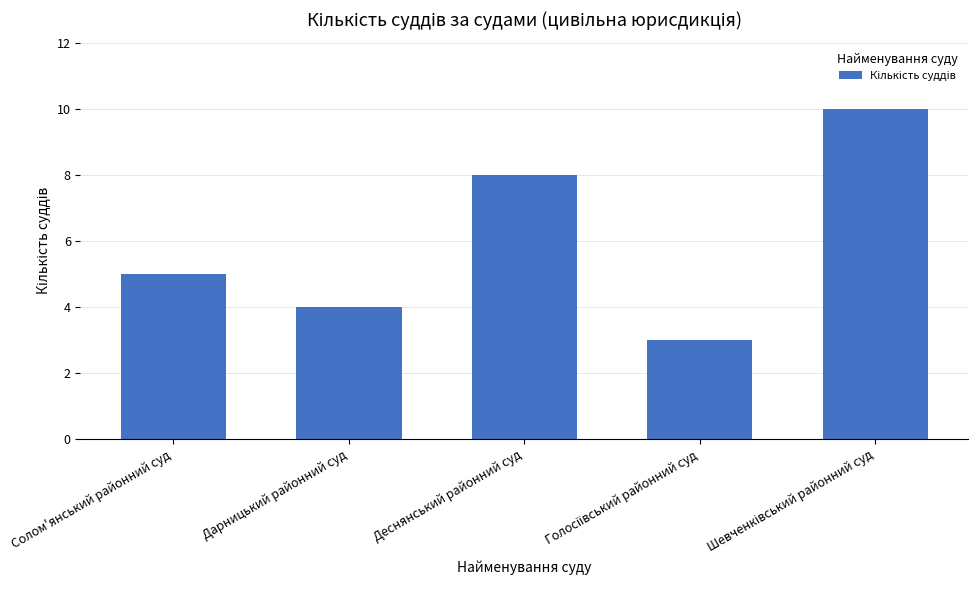

Reading right to left, list all the values displayed in this chart.

10	3	8	4	5